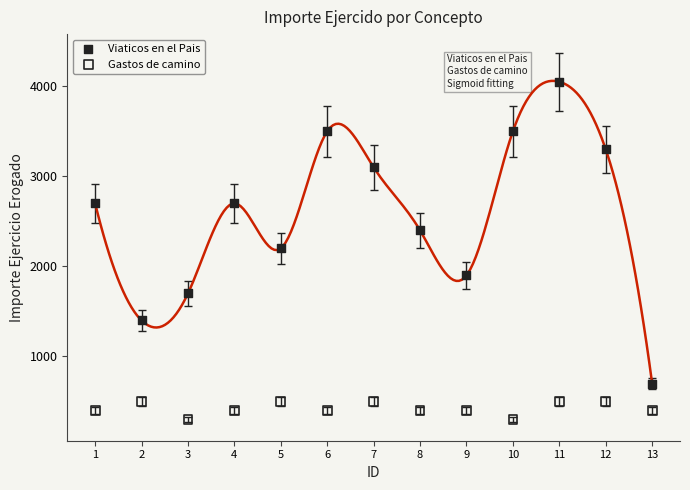

What are all the series names shown in the legend?

Viaticos en el Pais, Gastos de camino